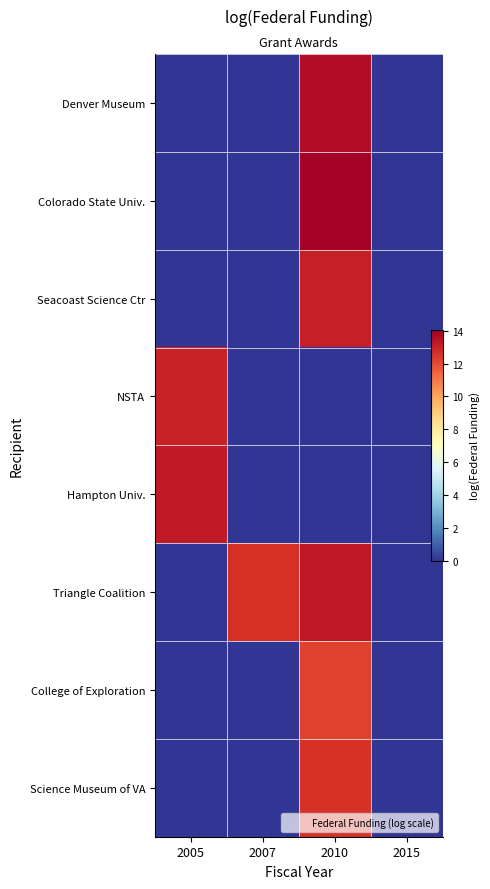

How many values in the Triangle Coalition series exceed 12?

2